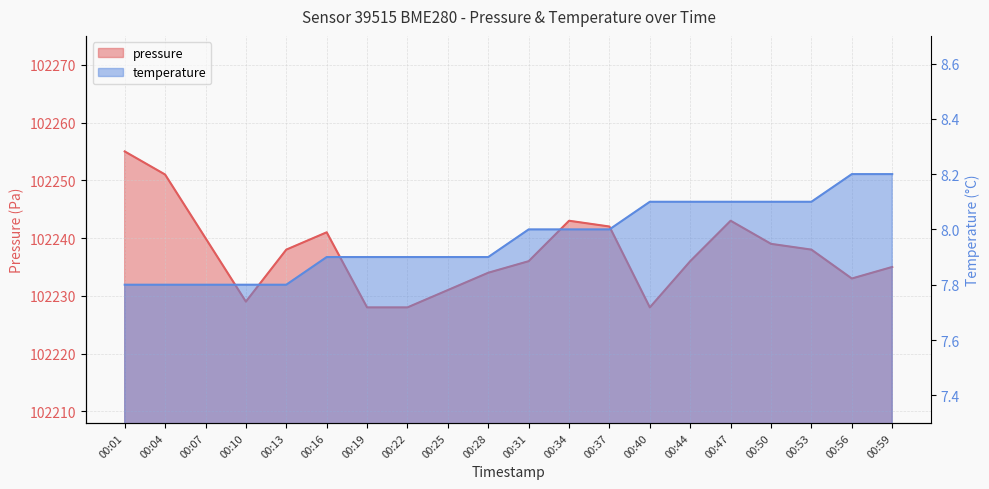

Which series has the largest total across all categories?

pressure